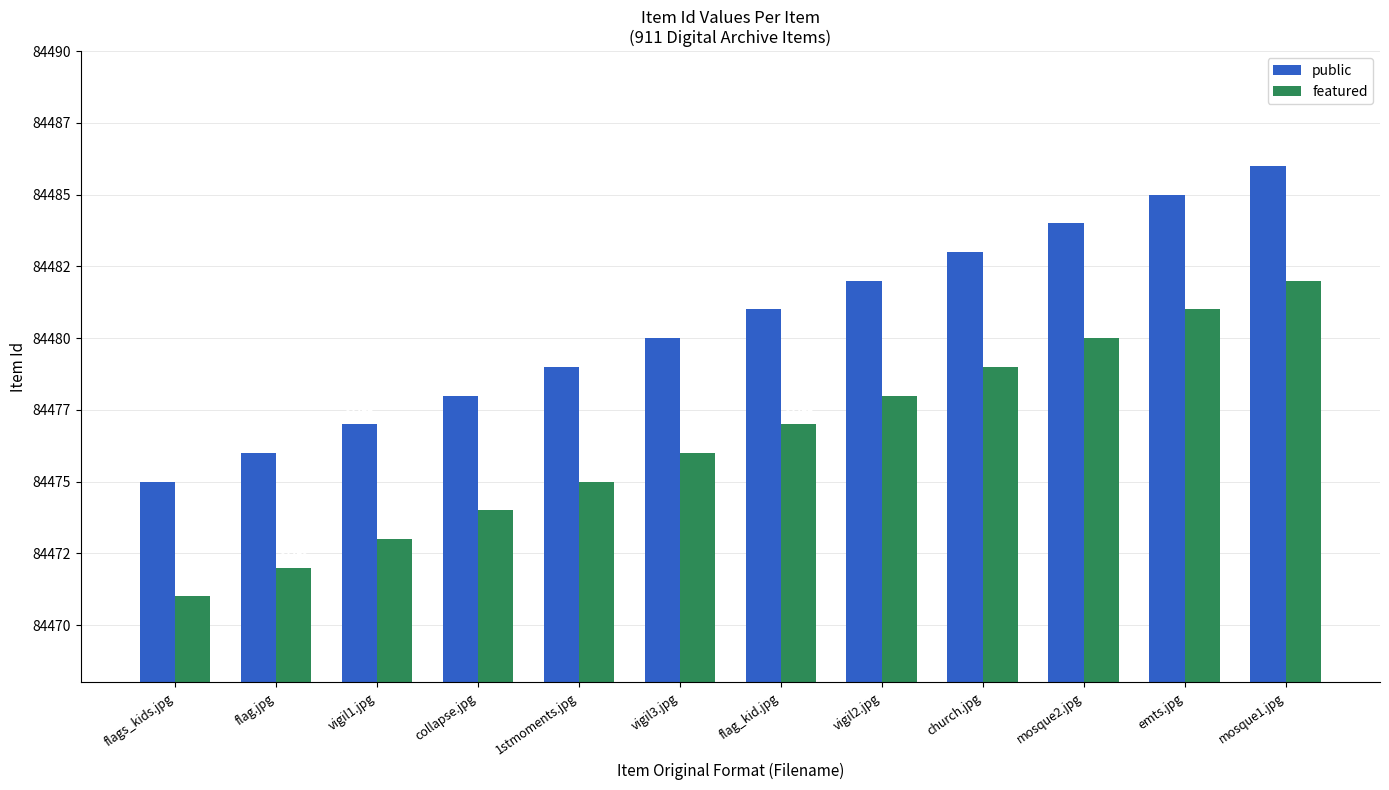

What are all the series names shown in the legend?

public, featured